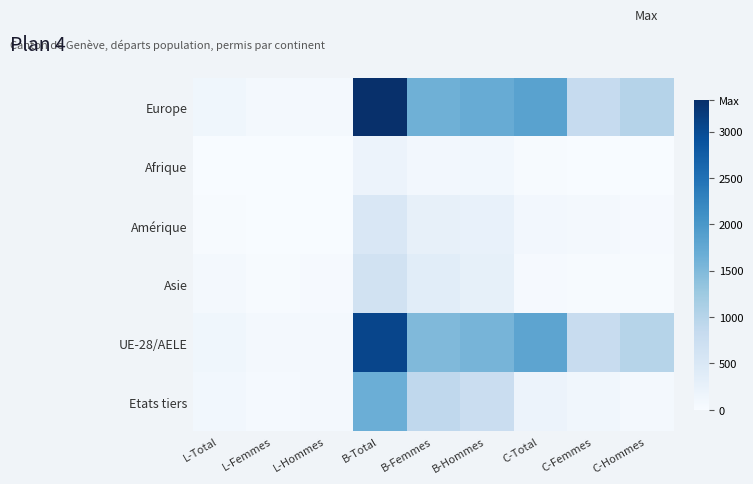

What is the total value across all series at L-Femmes?

205